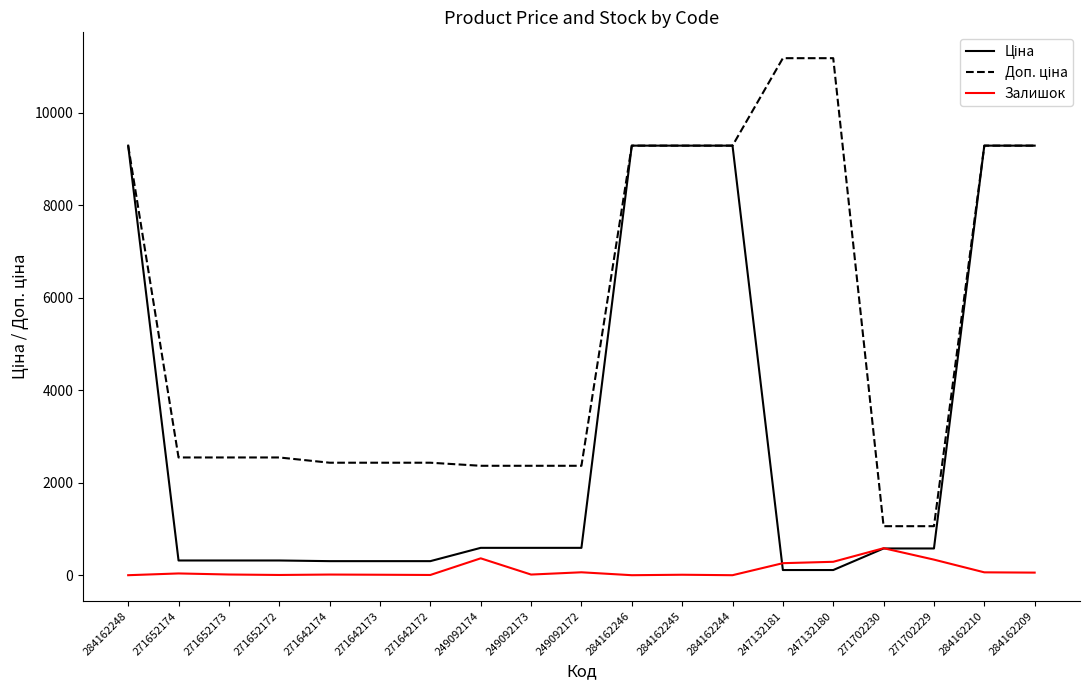

What is the maximum value for Залишок?

584.0